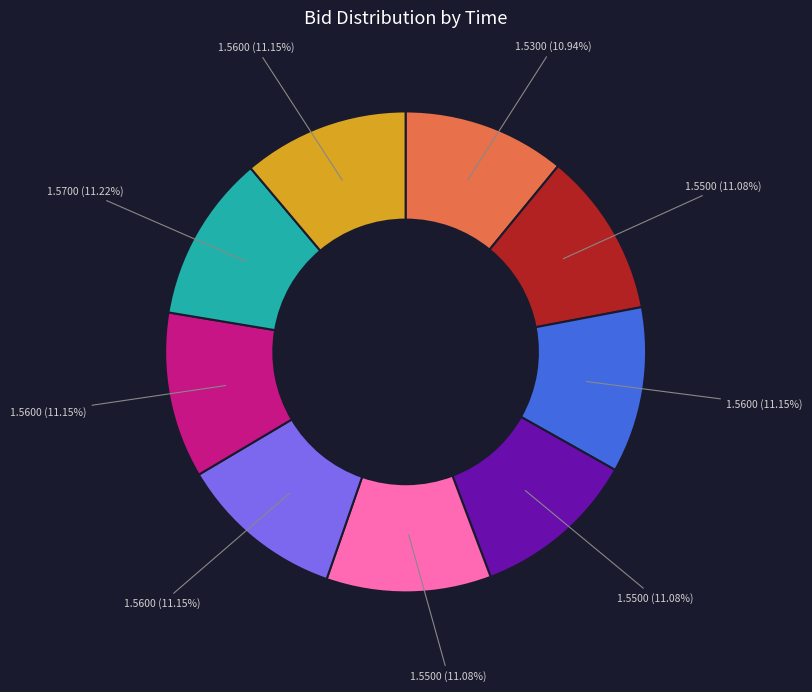

Is there a majority slice in this chart?

No